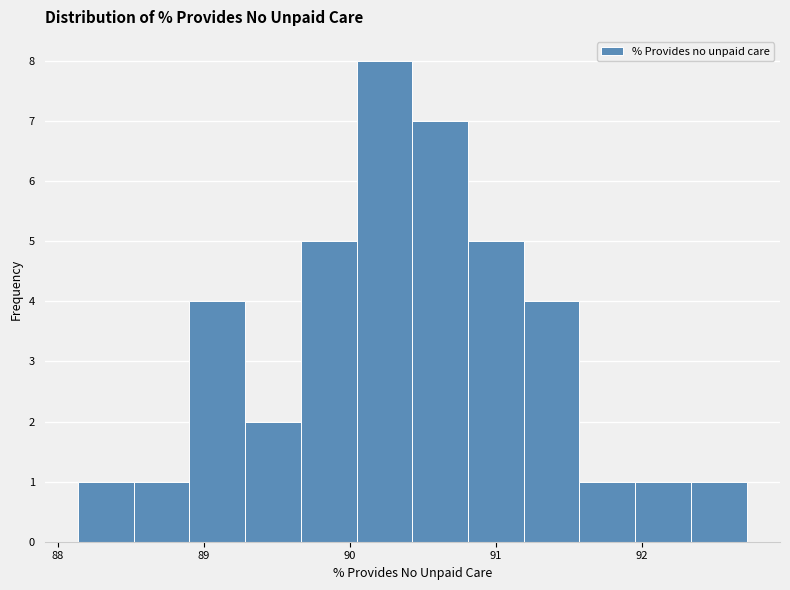

Read against the x-axis, roughly where is the centre of the tallest bar?

90.2